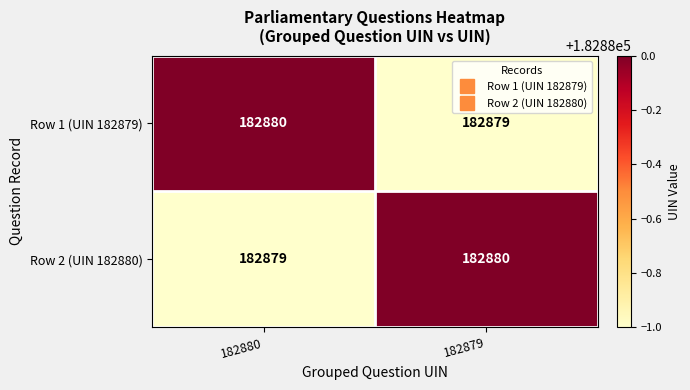

Reading left to right, extract all data points from this chart.

Row 1 (UIN 182879): 182880	182879
Row 2 (UIN 182880): 182879	182880